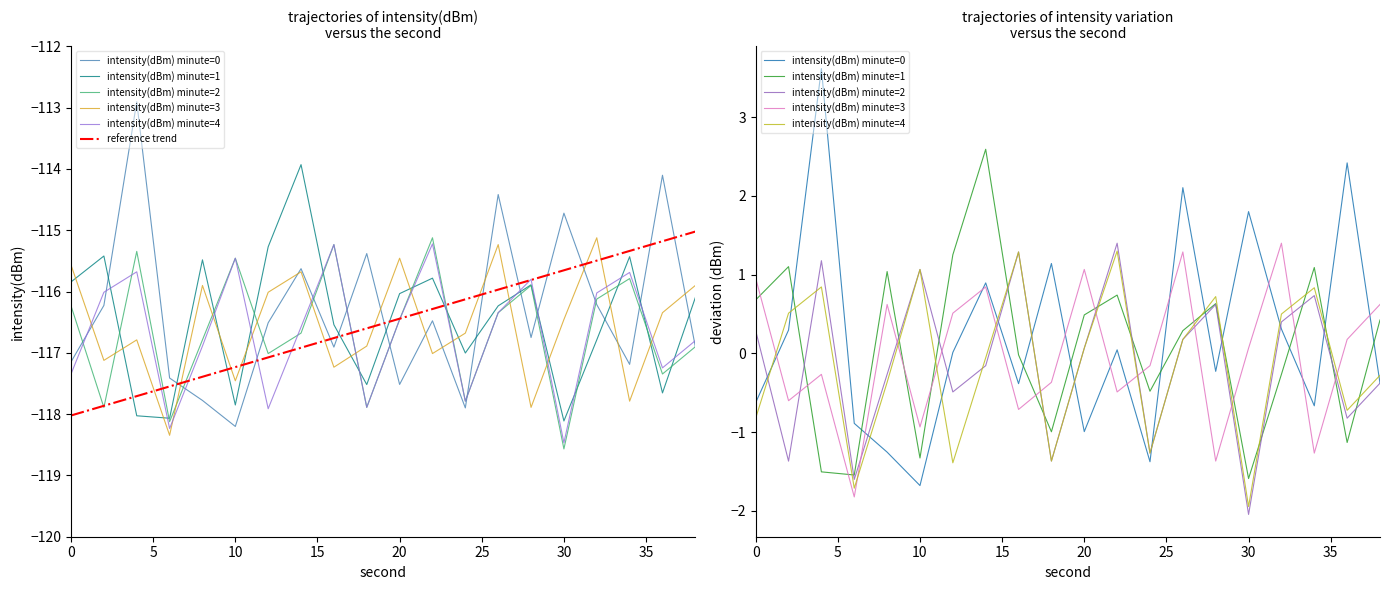

Which series has the largest total across all categories?

intensity(dBm) minute=0